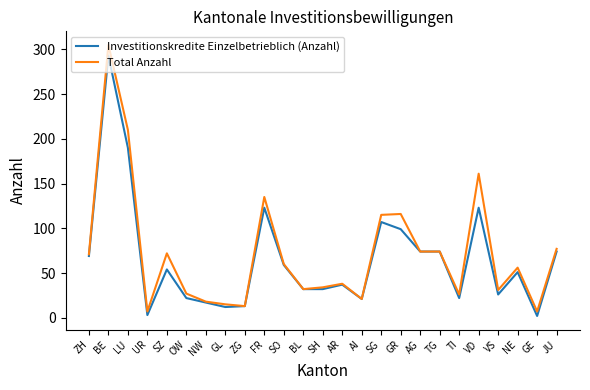

What is the total value across all series at ZG?

26